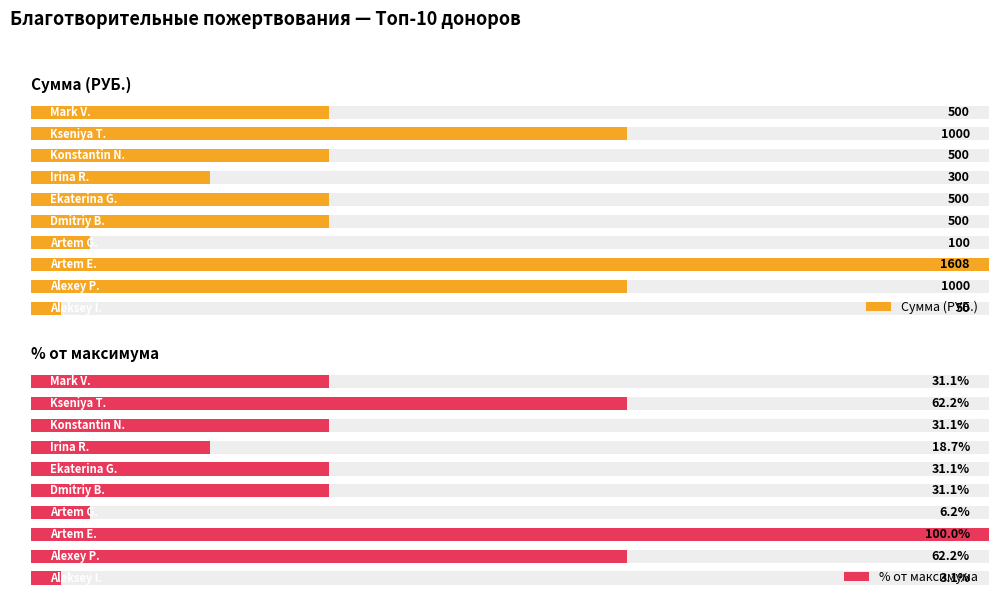

Reading left to right, extract all data points from this chart.

Сумма (РУБ.): 0=50.0	1=1000.0	2=1608.0	3=100.0	4=500.0	5=500.0	6=300.0	7=500.0	8=1000.0	9=500.0
% от максимума: 0=3.1	1=62.2	2=100.0	3=6.2	4=31.1	5=31.1	6=18.7	7=31.1	8=62.2	9=31.1